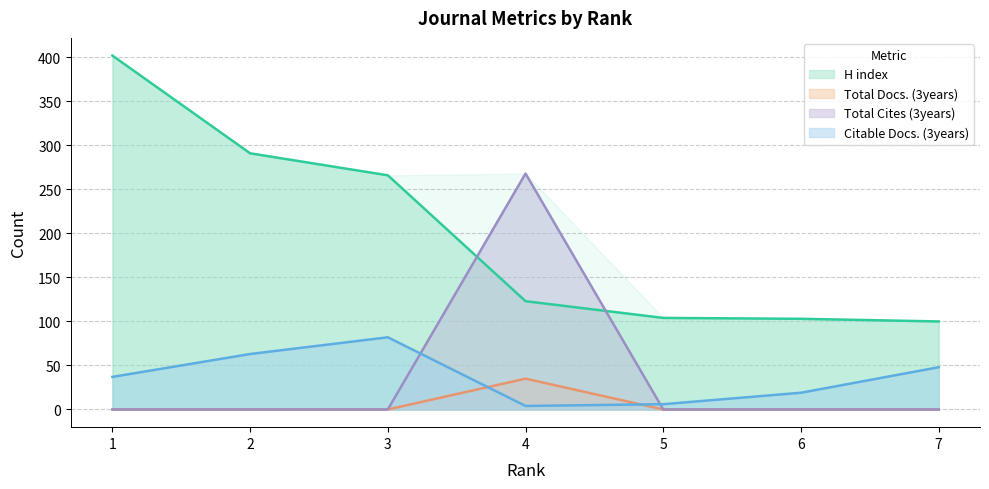

At which category is the sum across all series the highest?

1